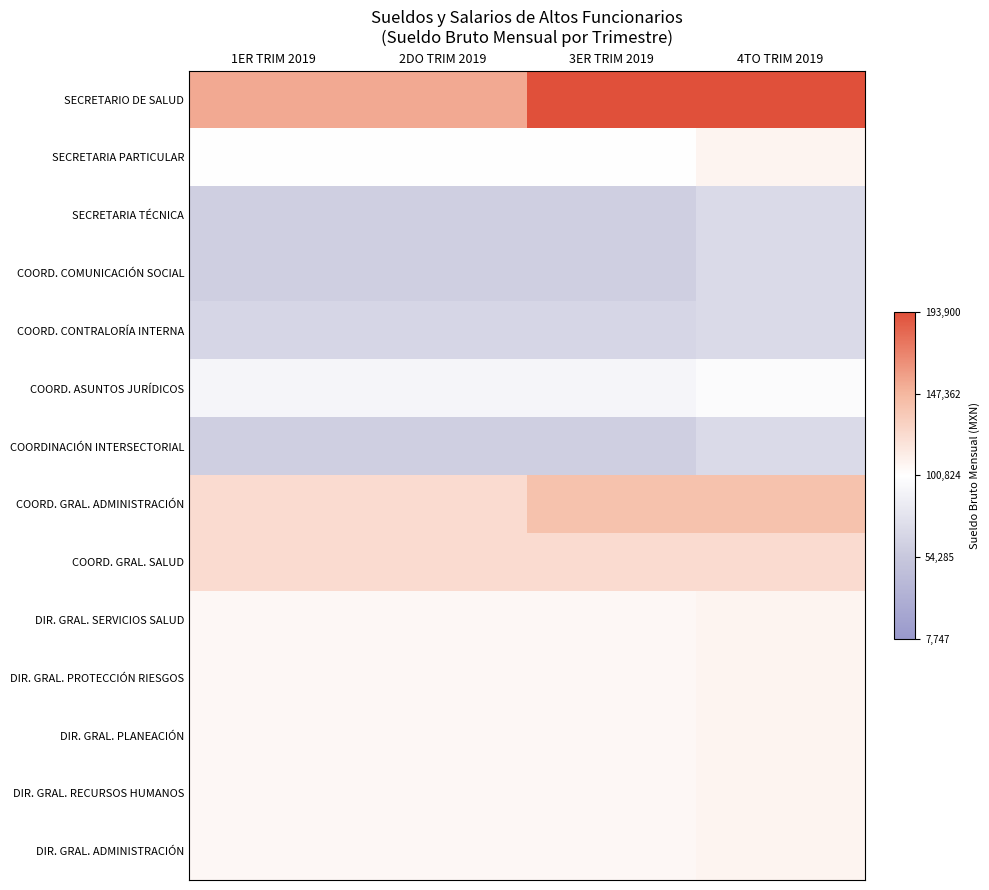

Reading right to left, list all the values displayed in this chart.

SECRETARIO DE SALUD: 4TO TRIM 2019=0.9	3ER TRIM 2019=0.9	2DO TRIM 2019=0.5	1ER TRIM 2019=0.5
SECRETARIA PARTICULAR: 4TO TRIM 2019=0.1	3ER TRIM 2019=-0.0	2DO TRIM 2019=-0.0	1ER TRIM 2019=-0.0
SECRETARIA TÉCNICA: 4TO TRIM 2019=-0.3	3ER TRIM 2019=-0.4	2DO TRIM 2019=-0.4	1ER TRIM 2019=-0.4
COORD. COMUNICACIÓN SOCIAL: 4TO TRIM 2019=-0.3	3ER TRIM 2019=-0.4	2DO TRIM 2019=-0.4	1ER TRIM 2019=-0.4
COORD. CONTRALORÍA INTERNA: 4TO TRIM 2019=-0.3	3ER TRIM 2019=-0.3	2DO TRIM 2019=-0.3	1ER TRIM 2019=-0.3
COORD. ASUNTOS JURÍDICOS: 4TO TRIM 2019=-0.0	3ER TRIM 2019=-0.1	2DO TRIM 2019=-0.1	1ER TRIM 2019=-0.1
COORDINACIÓN INTERSECTORIAL: 4TO TRIM 2019=-0.3	3ER TRIM 2019=-0.4	2DO TRIM 2019=-0.4	1ER TRIM 2019=-0.4
COORD. GRAL. ADMINISTRACIÓN: 4TO TRIM 2019=0.4	3ER TRIM 2019=0.4	2DO TRIM 2019=0.2	1ER TRIM 2019=0.2
COORD. GRAL. SALUD: 4TO TRIM 2019=0.2	3ER TRIM 2019=0.2	2DO TRIM 2019=0.2	1ER TRIM 2019=0.2
DIR. GRAL. SERVICIOS SALUD: 4TO TRIM 2019=0.1	3ER TRIM 2019=0.0	2DO TRIM 2019=0.0	1ER TRIM 2019=0.0
DIR. GRAL. PROTECCIÓN RIESGOS: 4TO TRIM 2019=0.1	3ER TRIM 2019=0.0	2DO TRIM 2019=0.0	1ER TRIM 2019=0.0
DIR. GRAL. PLANEACIÓN: 4TO TRIM 2019=0.1	3ER TRIM 2019=0.0	2DO TRIM 2019=0.0	1ER TRIM 2019=0.0
DIR. GRAL. RECURSOS HUMANOS: 4TO TRIM 2019=0.1	3ER TRIM 2019=0.0	2DO TRIM 2019=0.0	1ER TRIM 2019=0.0
DIR. GRAL. ADMINISTRACIÓN: 4TO TRIM 2019=0.1	3ER TRIM 2019=0.0	2DO TRIM 2019=0.0	1ER TRIM 2019=0.0